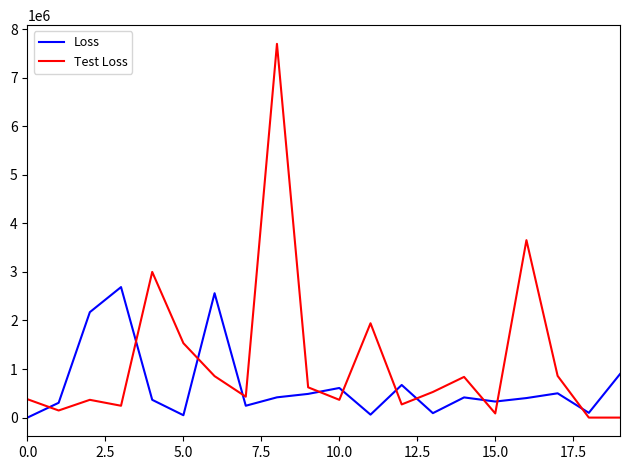

Which series ends up on top after the final intersection of Test Loss and Loss?

Loss